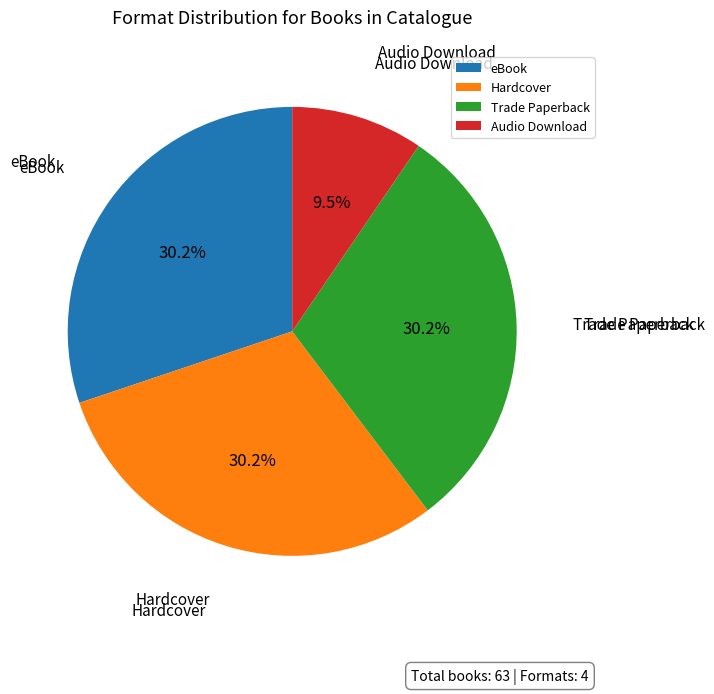

Which slice is the smallest?

Audio Download